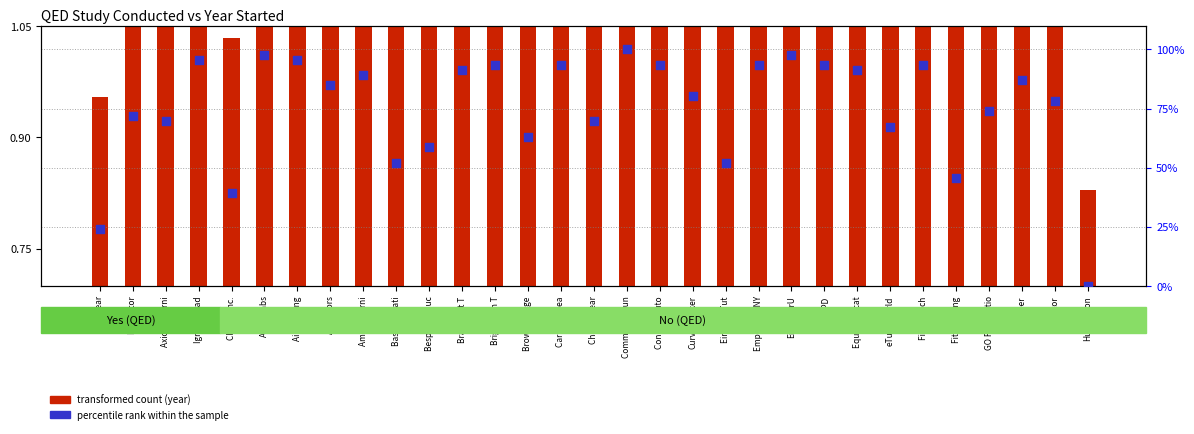

What are all the series names shown in the legend?

transformed count, percentile rank within the sample